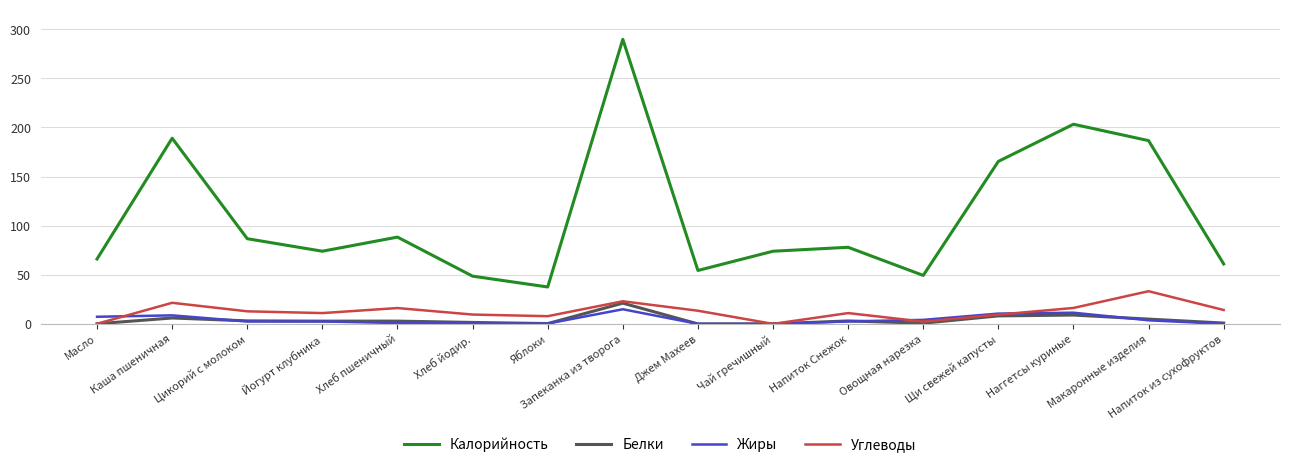

The Калорийность series shows 27.6 at Йогурт клубника. True or false?

False